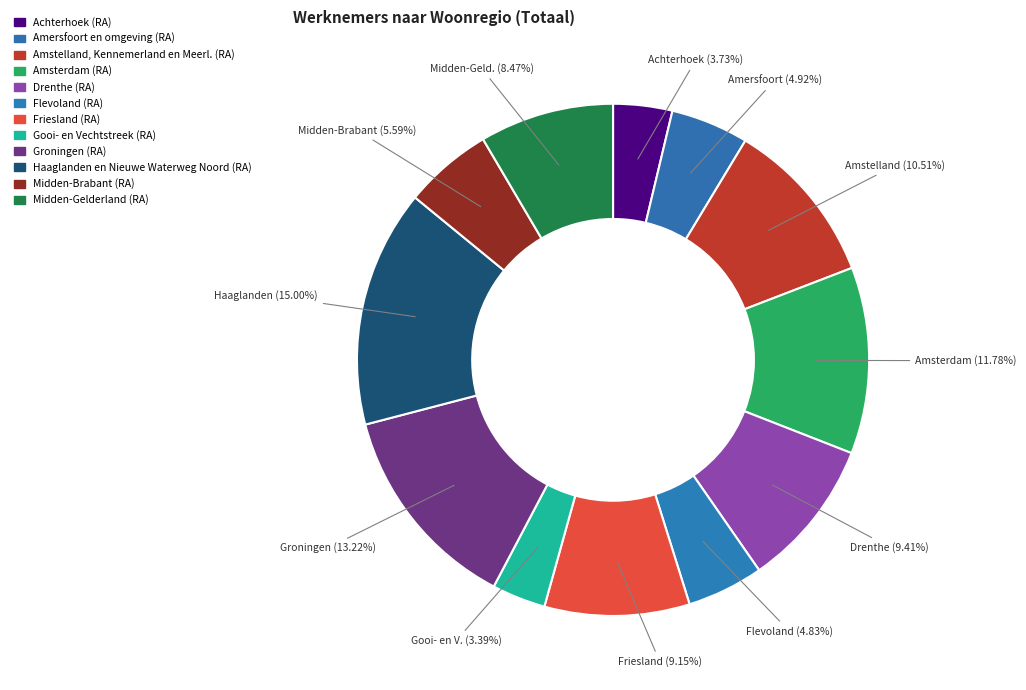

What is the ratio of the value at Drenthe (RA) to the value at Groningen (RA)?

0.7